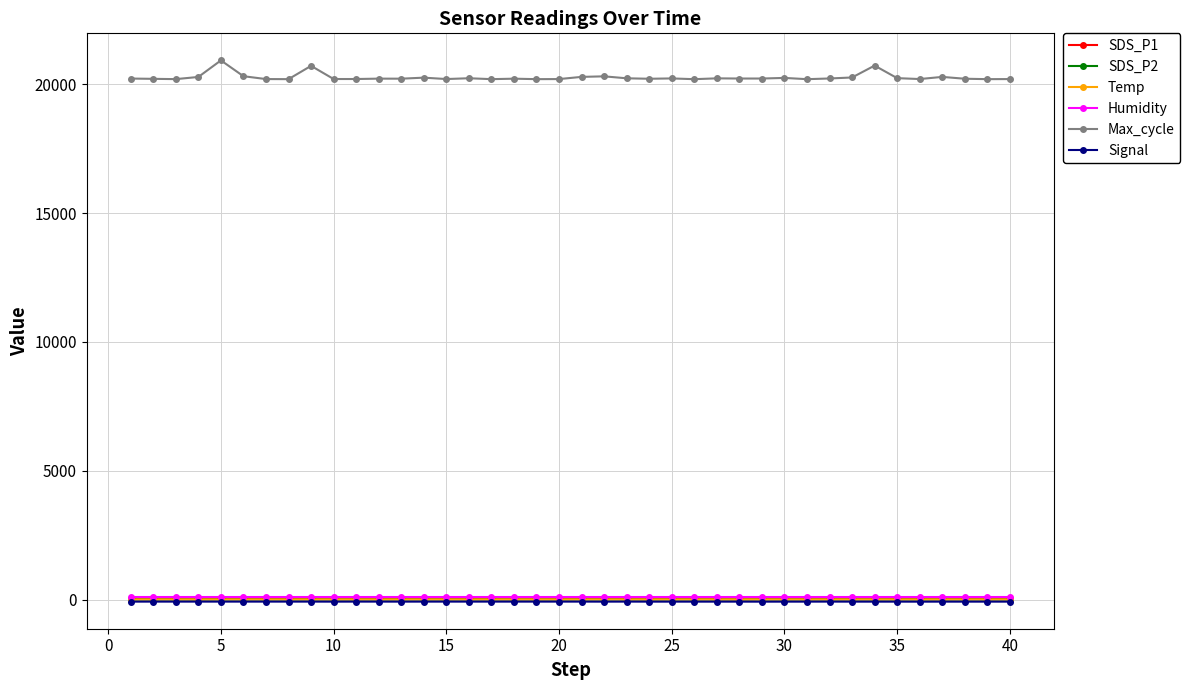

True or false: Temp has more than 2 interior local peaks.

True